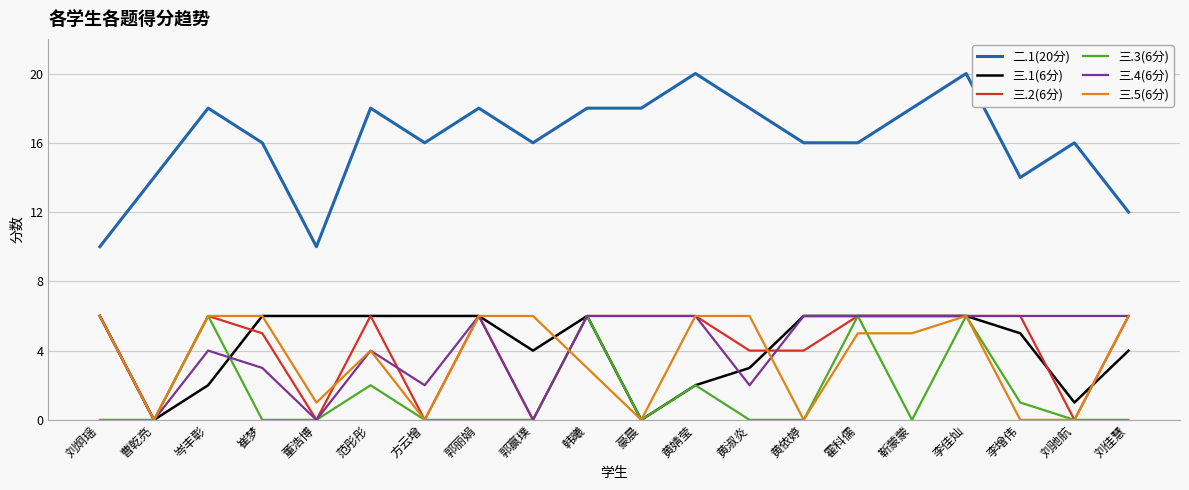

What position from the right is 黄依婷?

7